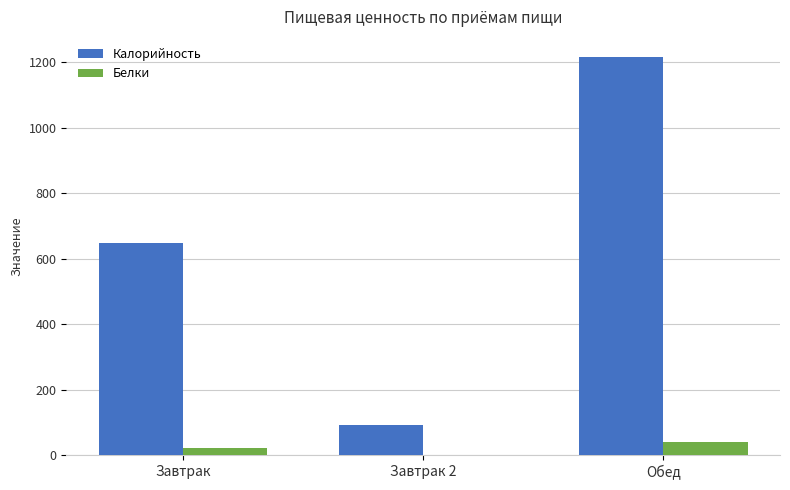

What is the highest value of the Белки series?

38.8